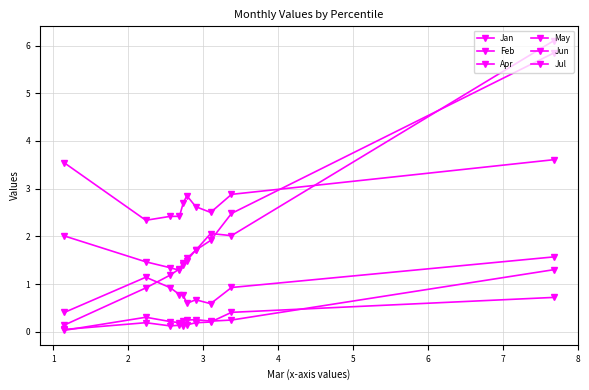

Which category has the lowest value in the Apr series?

8